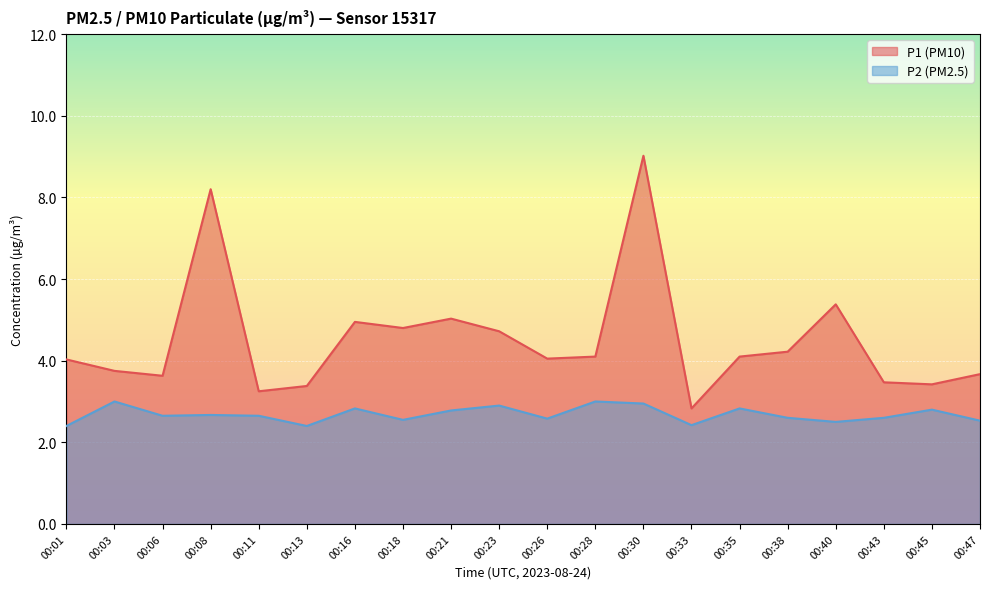

How many data points in P1 are above 4?

12